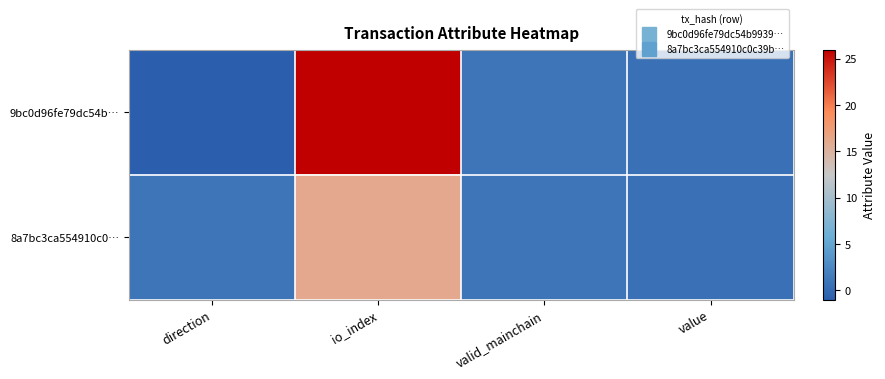

How many distinct data groups are displayed?

2